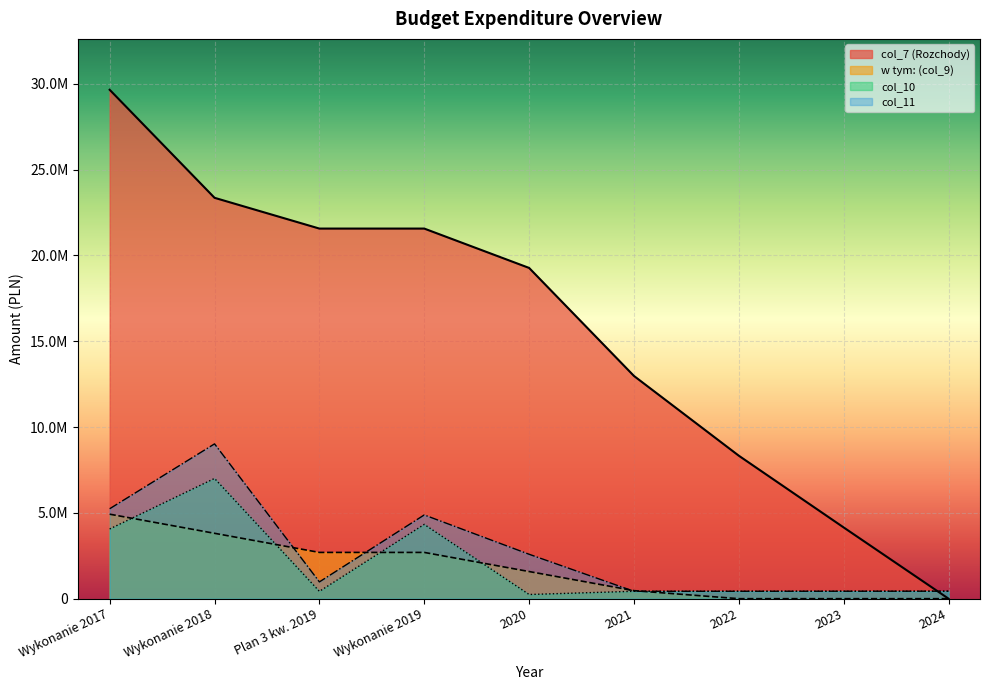

What is the difference between the second highest and minimum values in the w tym: (col_9) series?

3808698.0